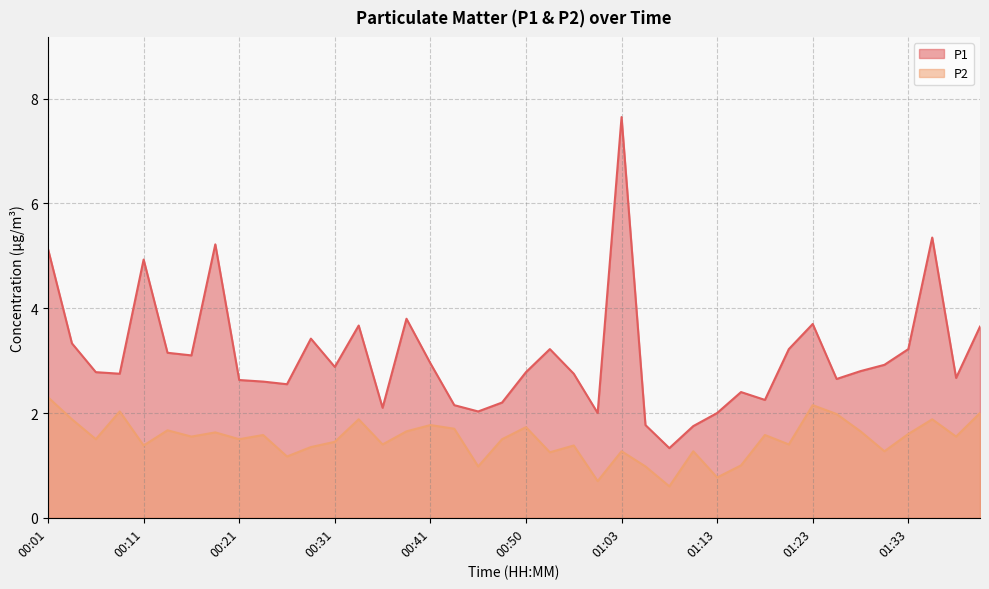

What is the difference between the maximum and minimum values in the P1 series?

6.3